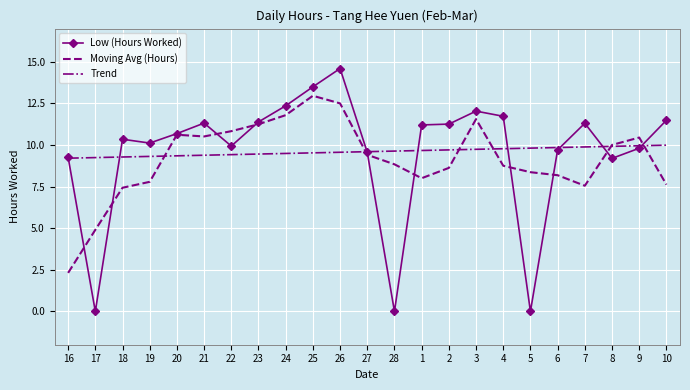

What position from the left is 24?

9